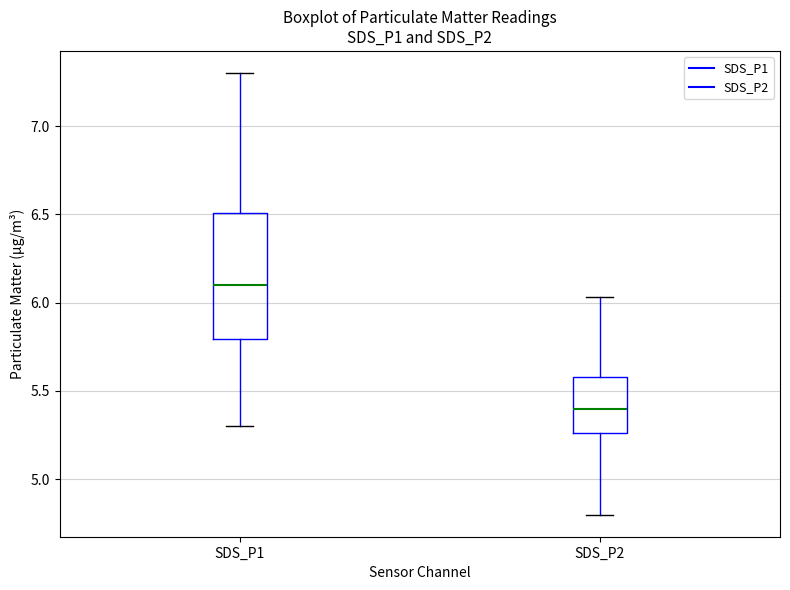

Which box has the lowest median line?

SDS_P2